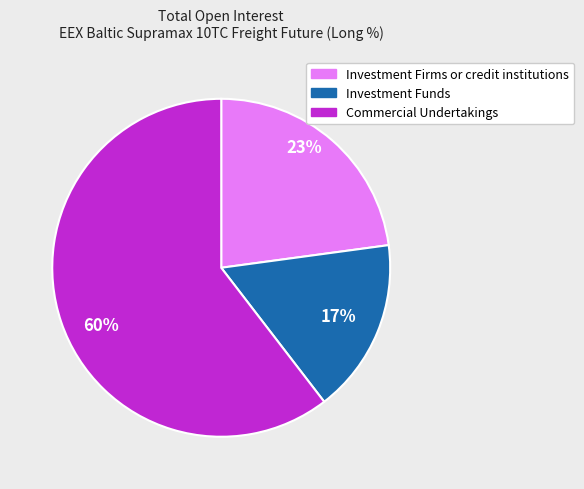

Is there any slice that represents more than half of the pie?

Yes